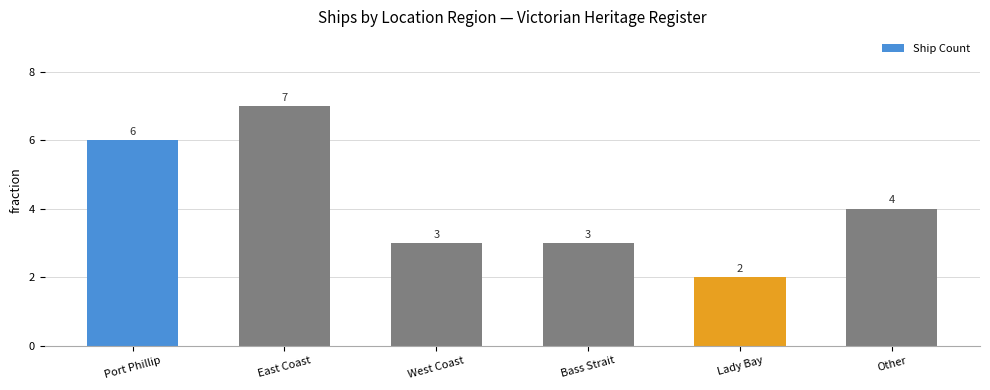

Does the chart contain stacked bars?

No